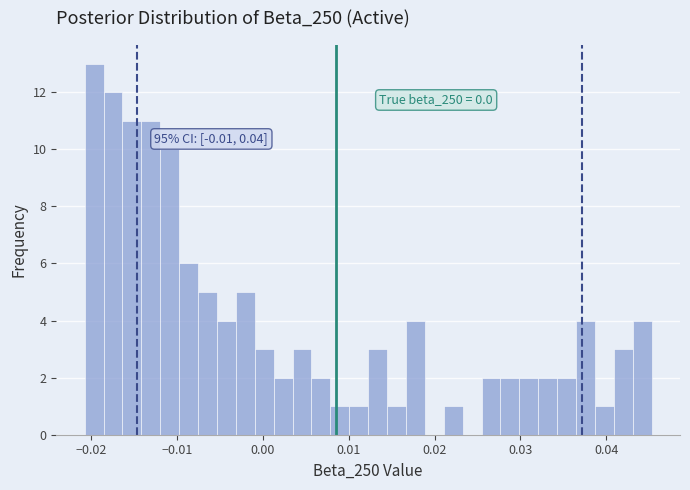

Around what value on the x-axis is the tallest bar? Give the approximate position of its centre, as read against the axis.

-0.020